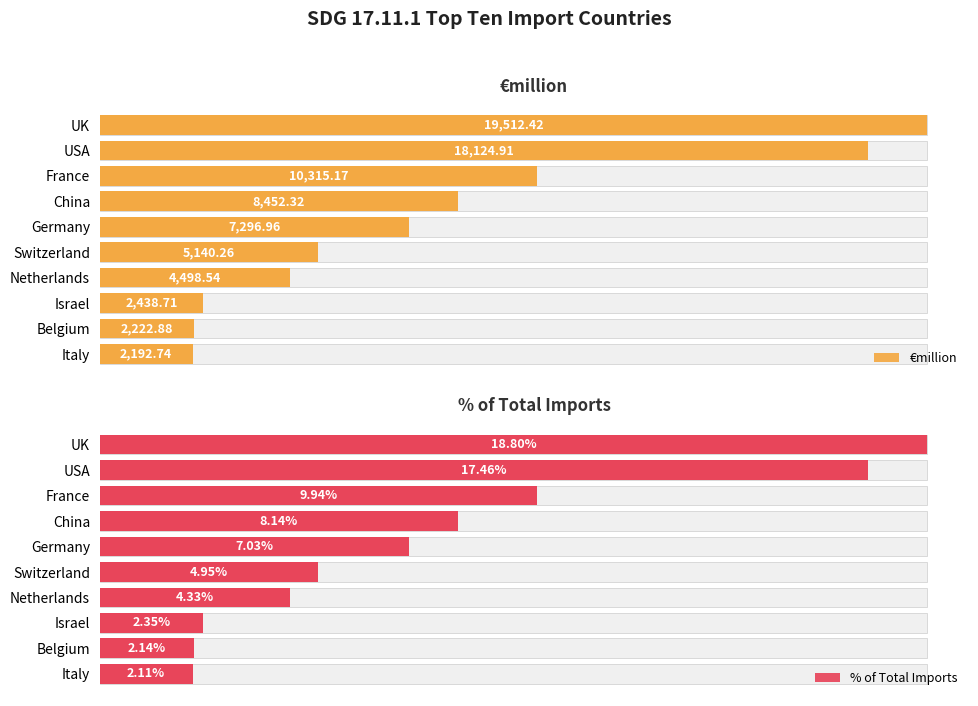

How many data points does each series have?

10